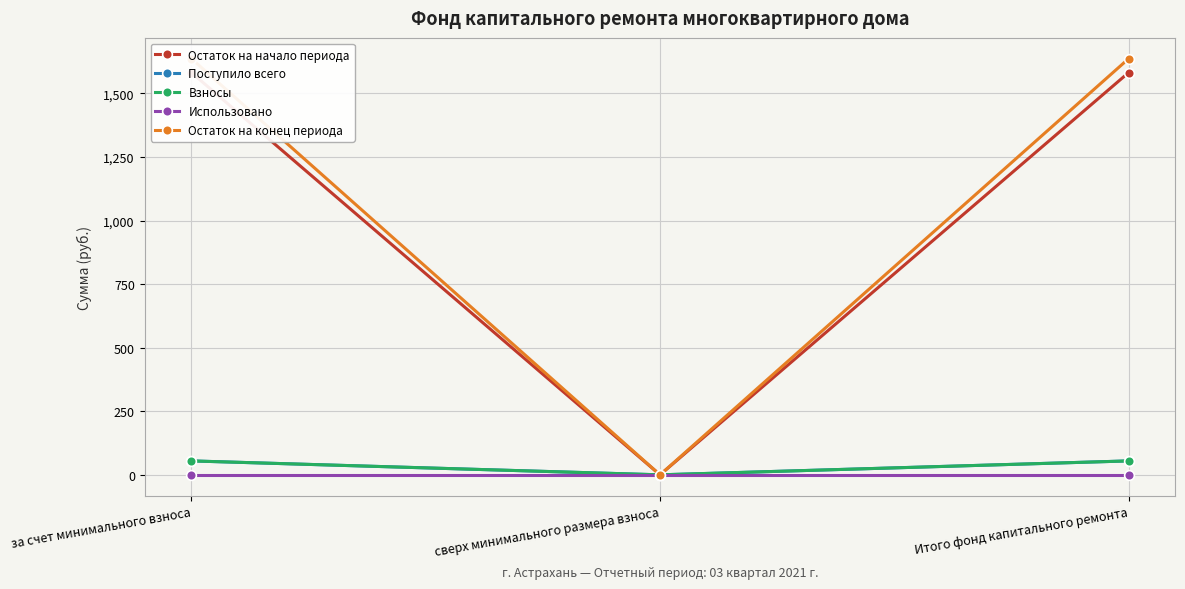

What is the value of the Остаток на начало периода point at the 1st from the left?

1581.7